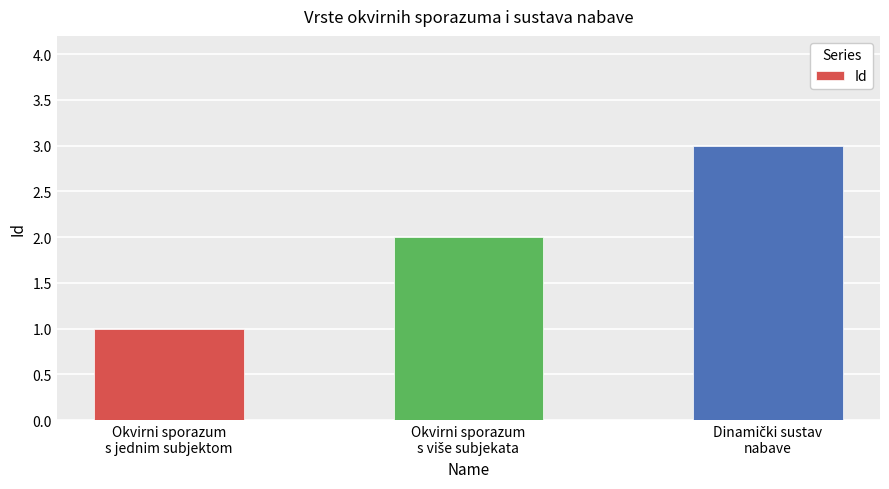

What is the difference between the maximum and minimum values?

2